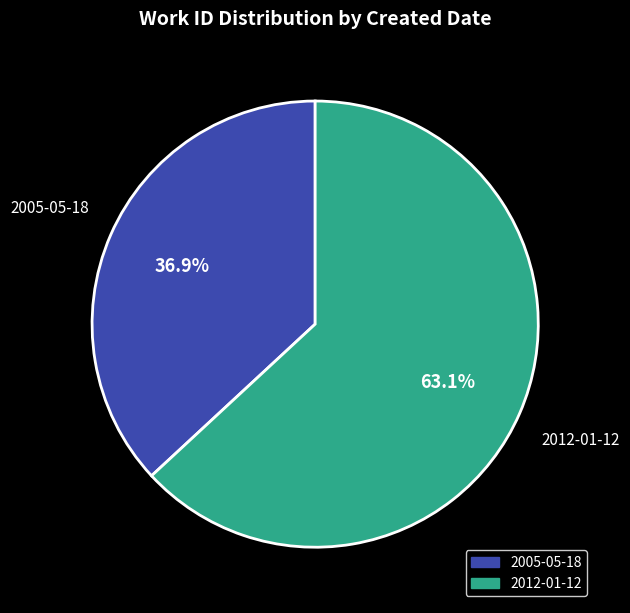

Which category has the biggest portion of the pie?

2012-01-12